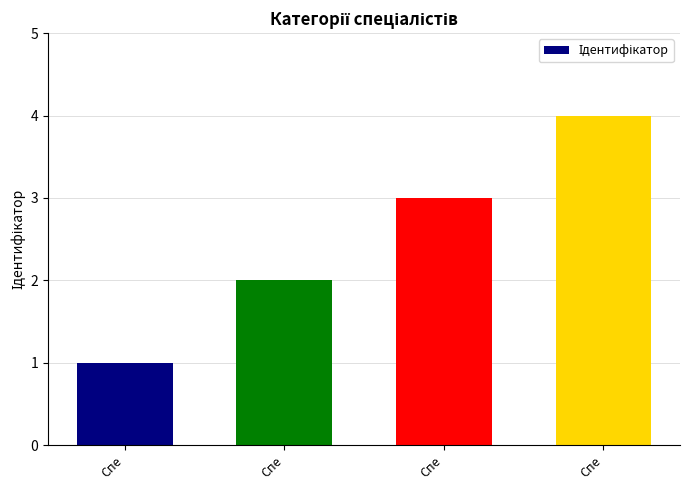

Are the bars horizontal?

No